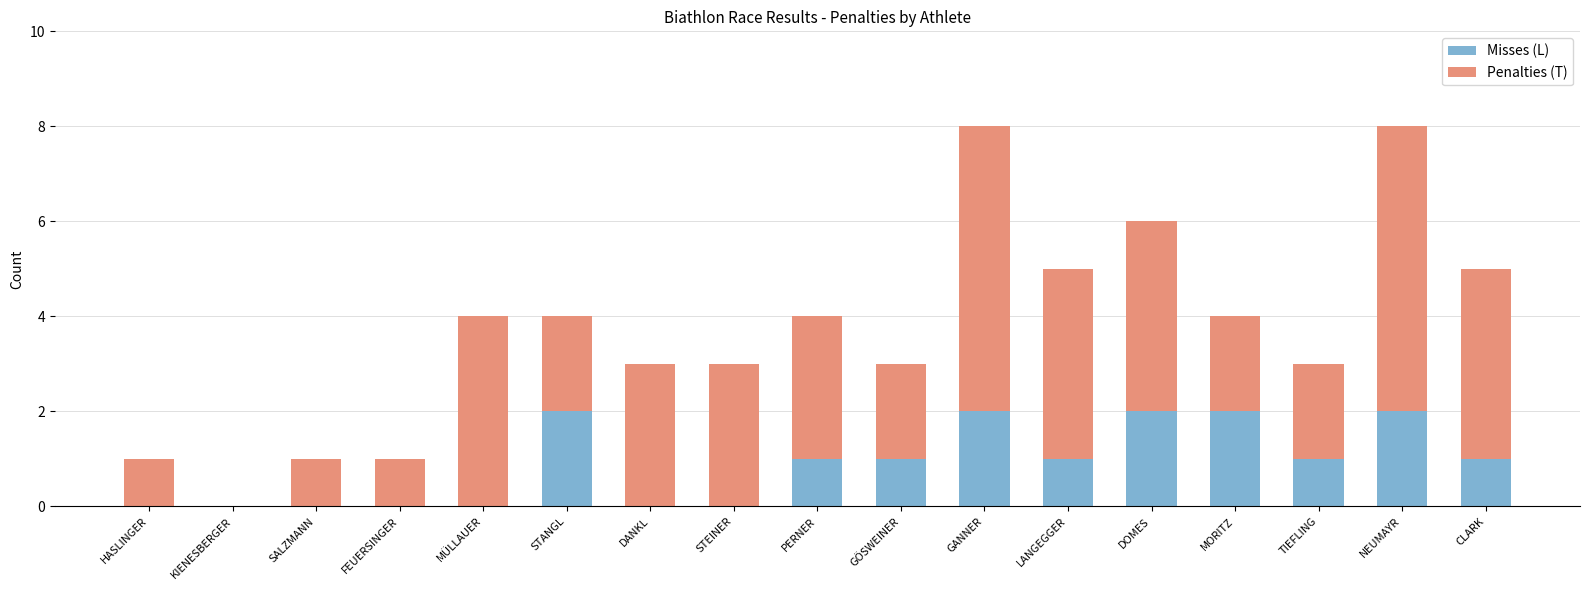

What are all the series names shown in the legend?

Misses (L), Penalties (T)